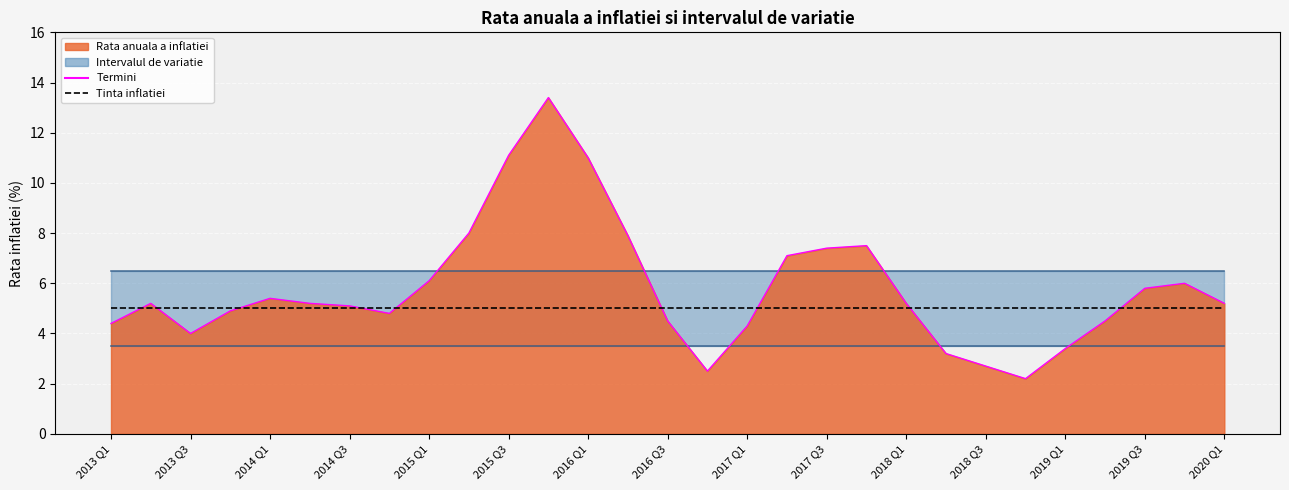

List the series in order of their overall mean, lowest first.

Tinta inflatiei, Termini